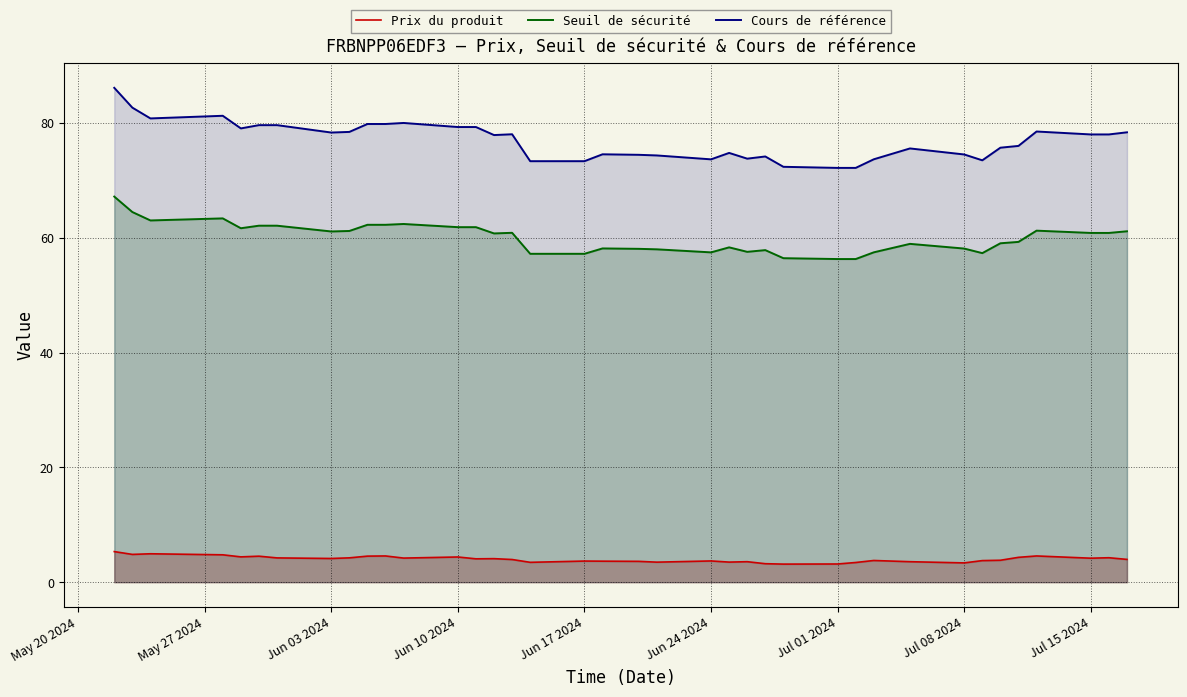

What is the sum of all Seuil de sécurité values?

2281.7